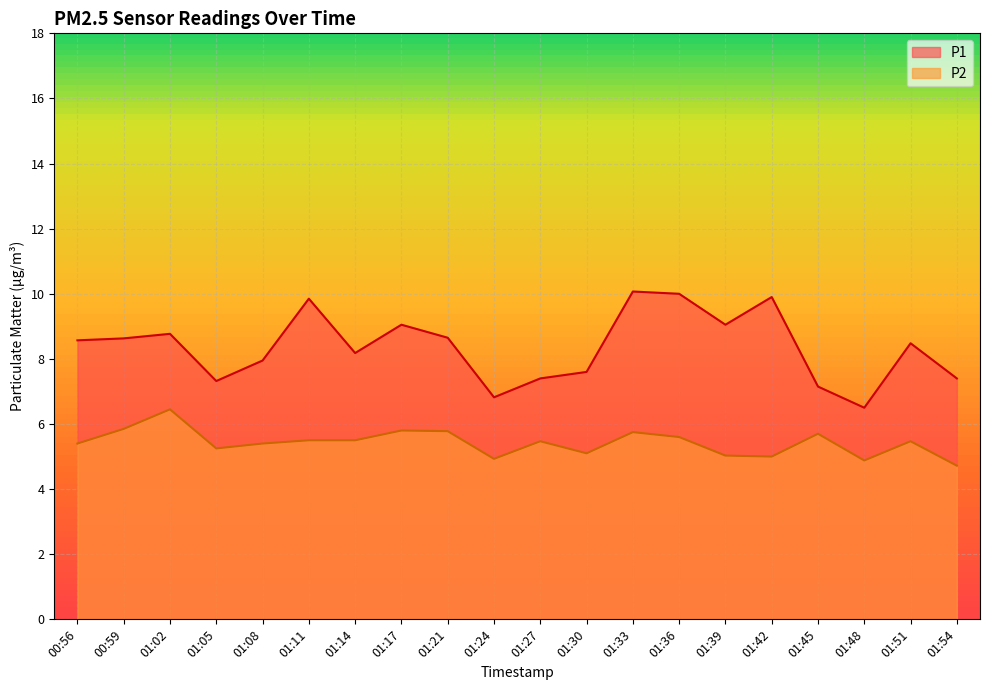

List the series in order of their peak value, highest first.

P1, P2